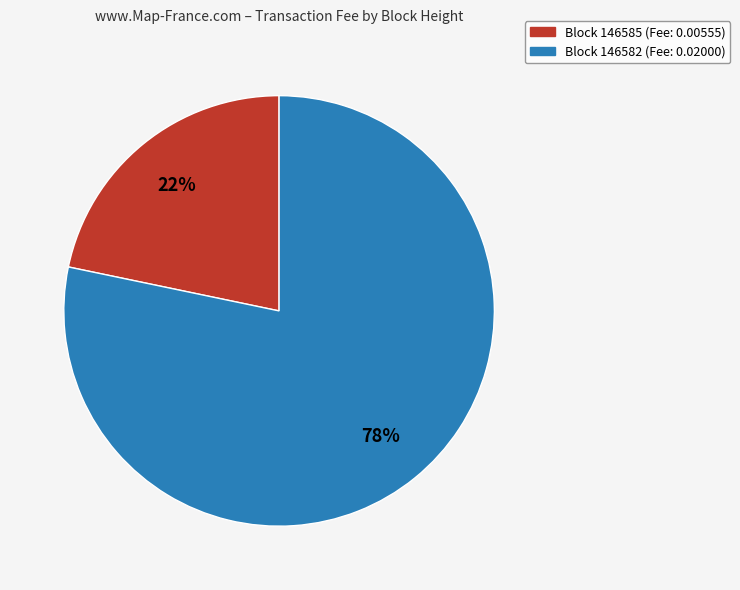

To the nearest percent, what is the average slice percentage?

50%